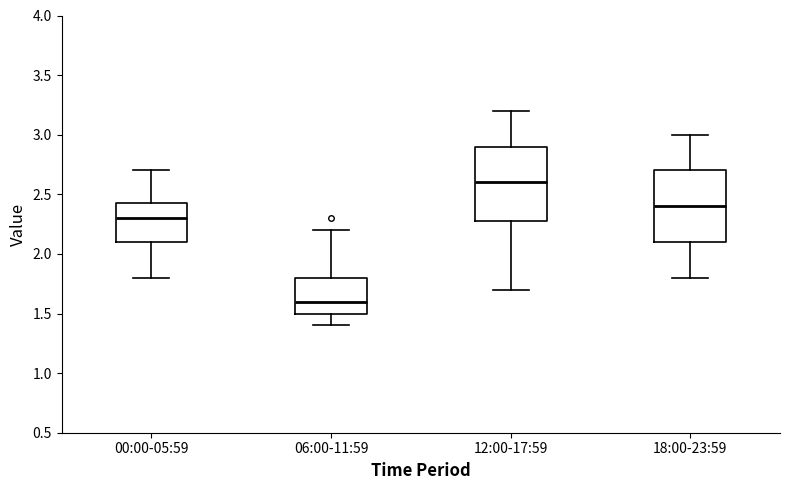

Reading left to right, transcribe this box plot: for each box, give where its median line is, the range the box spans, and where its two whiskers end, as read against the y-axis. The values are not printed on the chart, so give them approximately, as read against the axis.

00:00-05:59: median 2.30, box 2.10 to 2.45, whiskers 1.80 to 2.70
06:00-11:59: median 1.60, box 1.50 to 1.80, whiskers 1.40 to 2.20
12:00-17:59: median 2.60, box 2.30 to 2.90, whiskers 1.70 to 3.20
18:00-23:59: median 2.40, box 2.10 to 2.70, whiskers 1.80 to 3.00